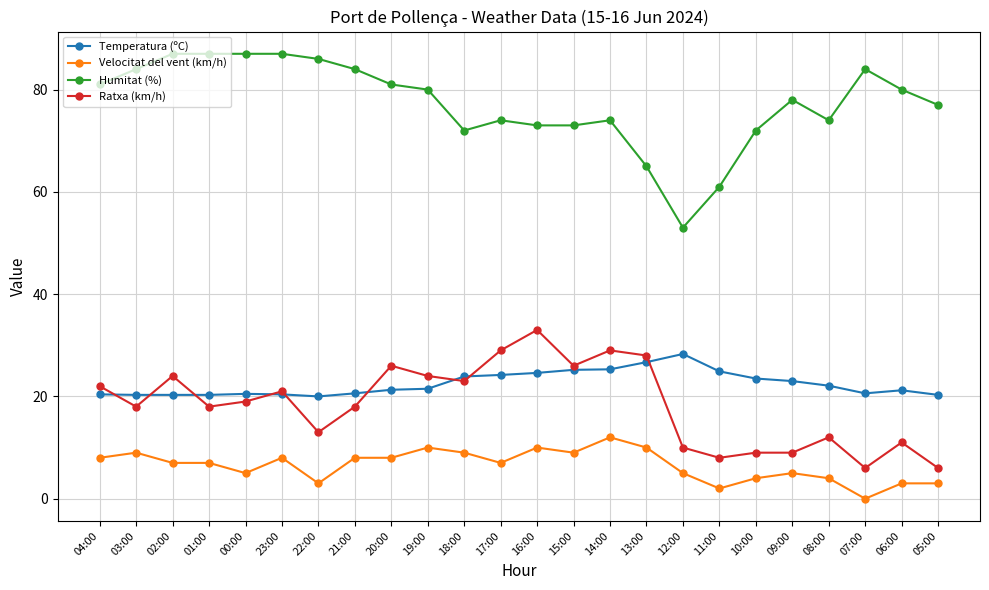

What are all the series names shown in the legend?

Temperatura (ºC), Velocitat del vent (km/h), Humitat (%), Ratxa (km/h)